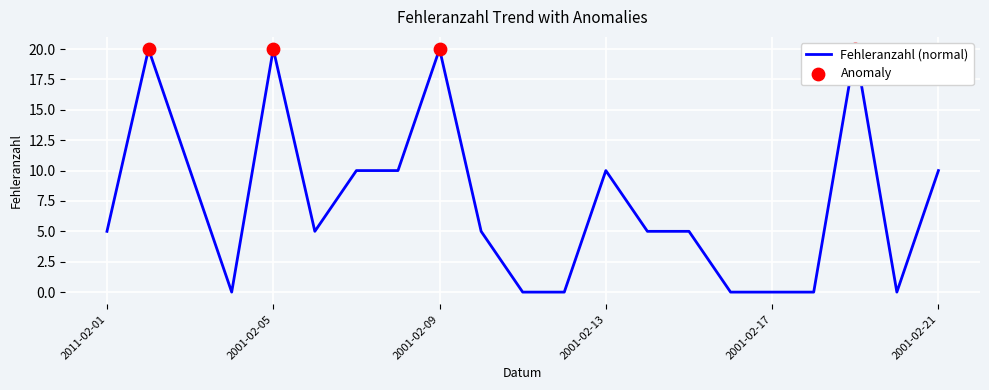

What is the change in value from 2001-02-05 to 2001-02-18?

-20